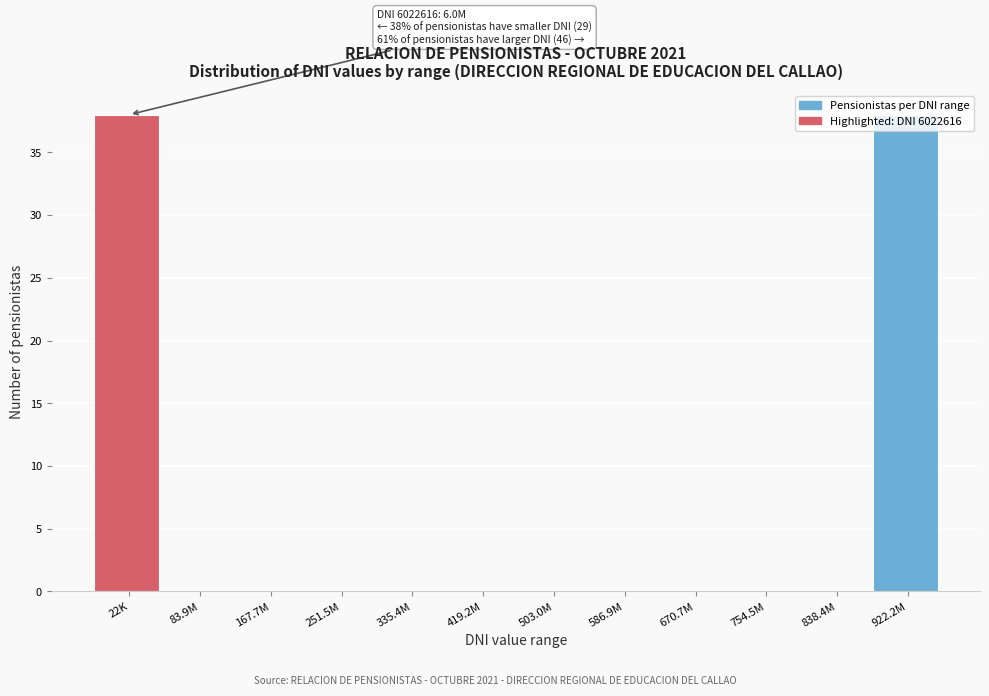

What is the sum of the values at 167.7M and 922.2M?

38